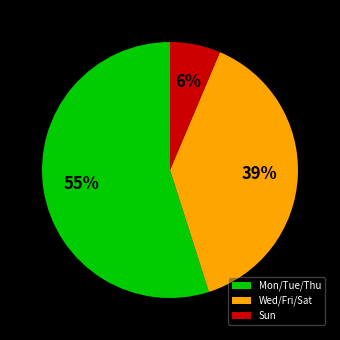

Rank the categories by value from lowest to highest.

Sun, Wed/Fri/Sat, Mon/Tue/Thu